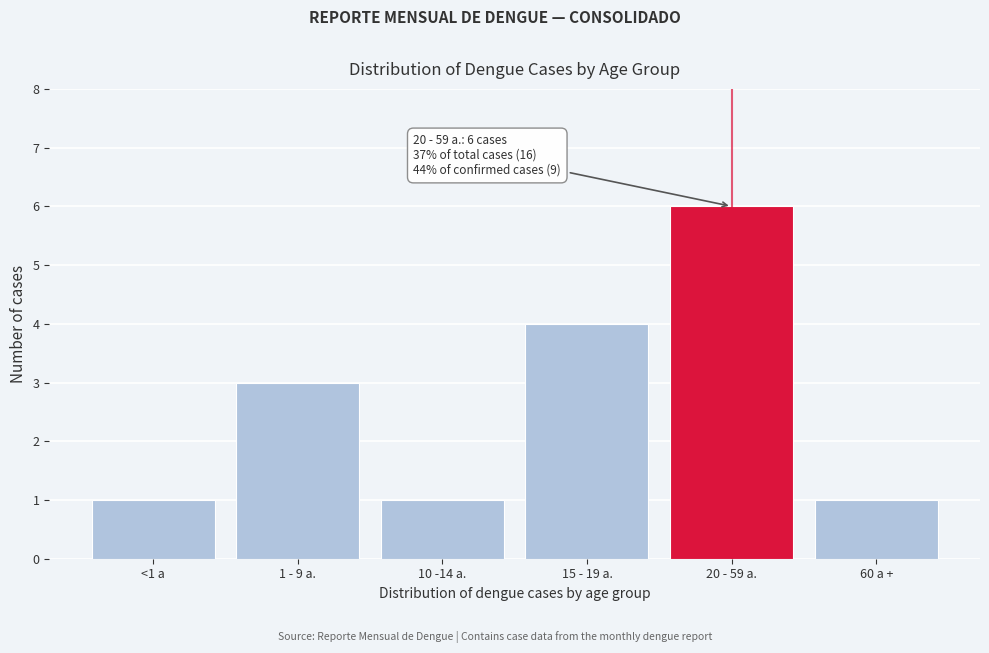

Reading right to left, what are all the values shown in this chart?

1	6	4	1	3	1